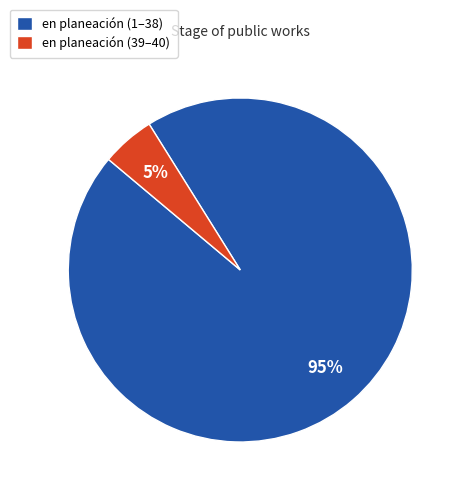

Rank the categories by value from lowest to highest.

en planeación (39–40), en planeación (1–38)